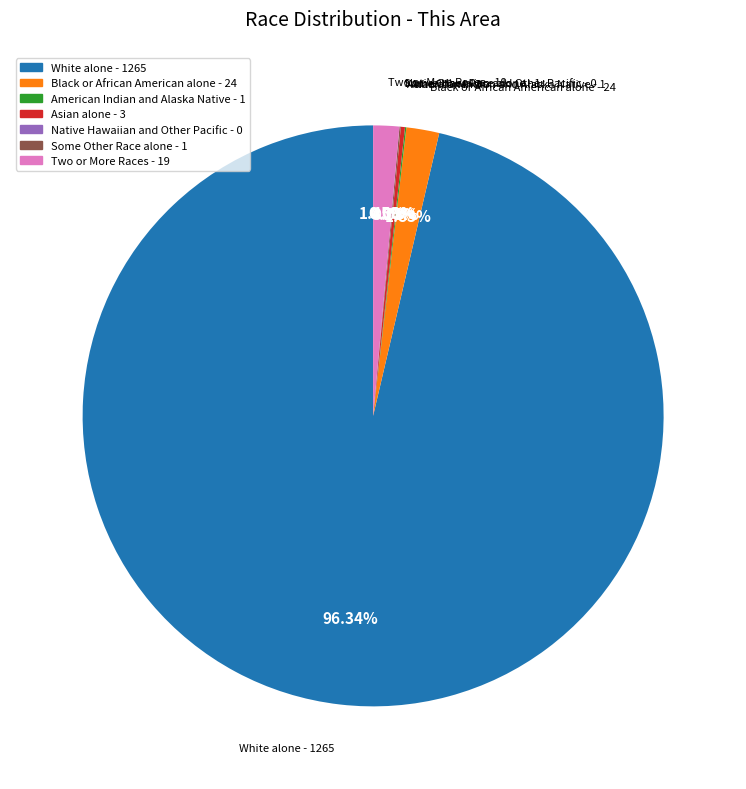

Which category has the biggest portion of the pie?

White alone